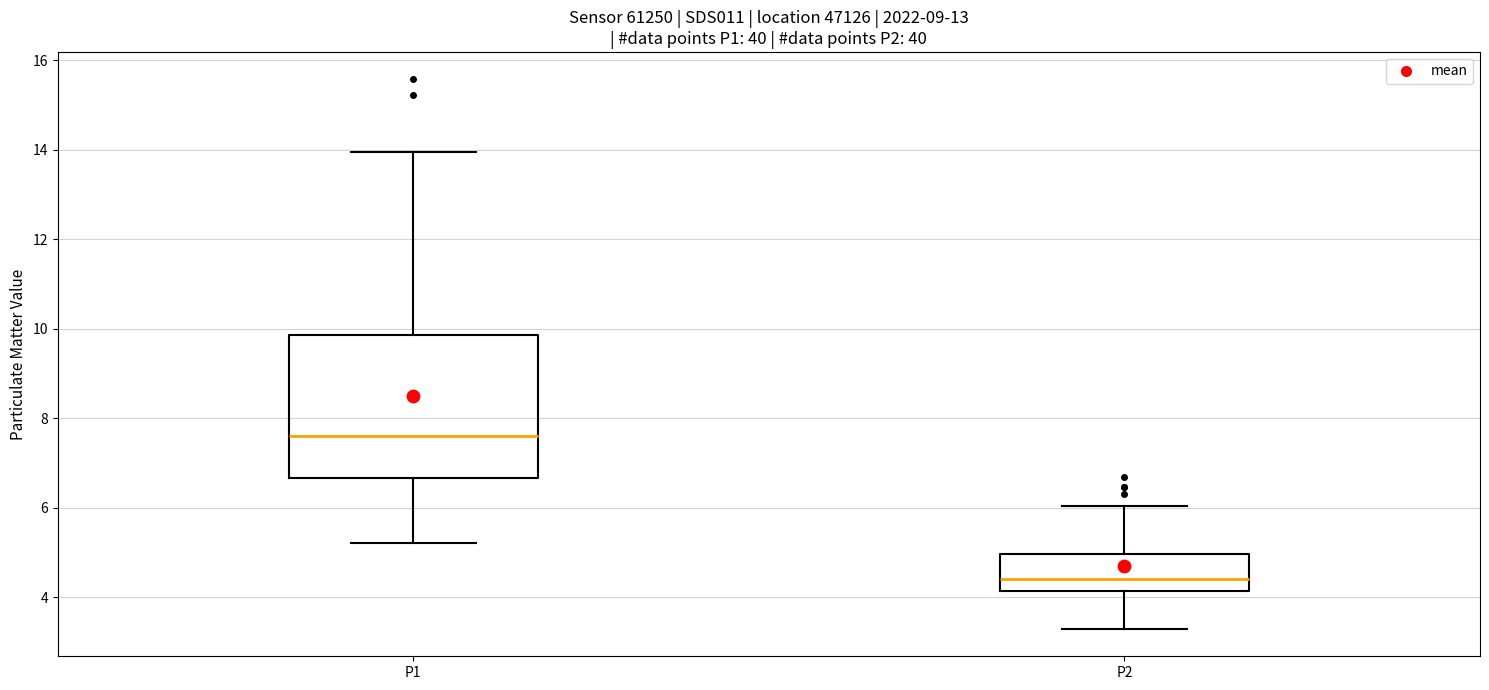

Reading left to right, read every box against the y-axis: the position of its median line, the range the box covers, and the ends of its whiskers. The values are not printed on the chart, so give them approximately, as read against the axis.

P1: median 7.6, box 6.6 to 9.8, whiskers 5.2 to 14.0
P2: median 4.4, box 4.2 to 5.0, whiskers 3.4 to 6.0